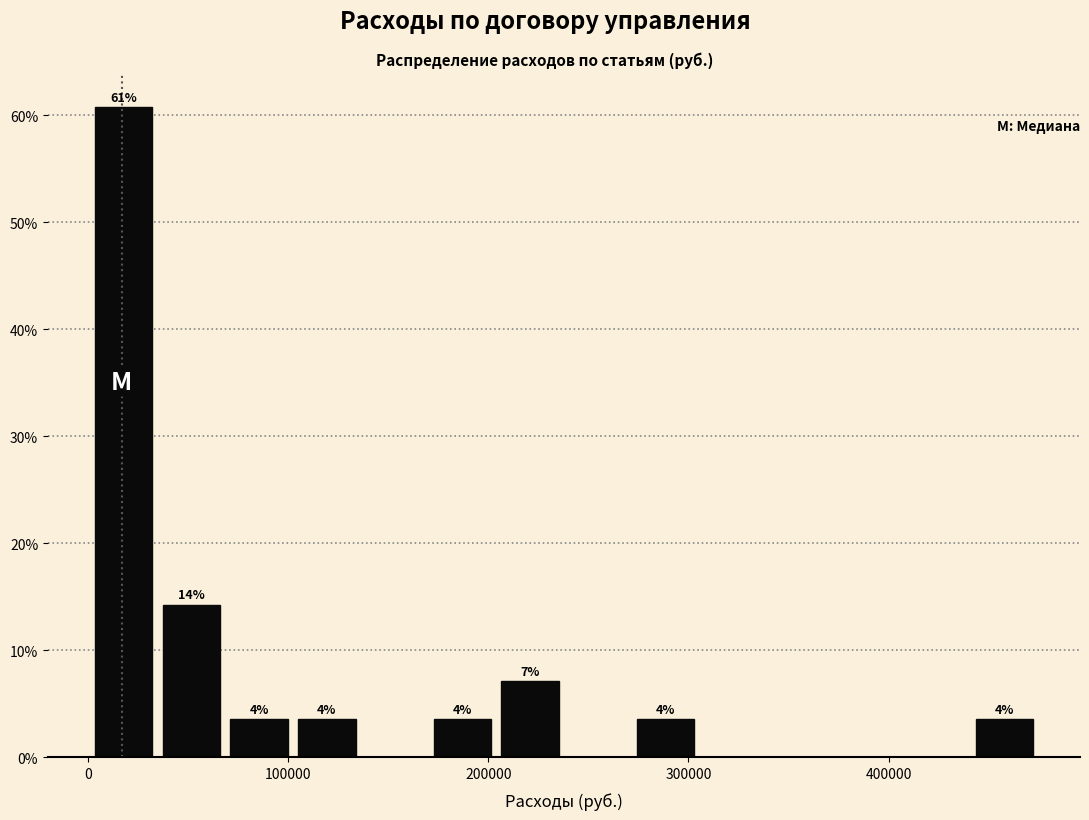

Around what value on the x-axis is the tallest bar? Give the approximate position of its centre, as read against the axis.

20000